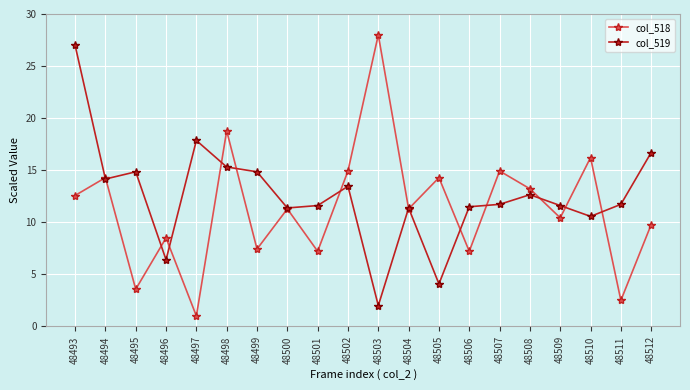

Count the number of categories in the chart.

20